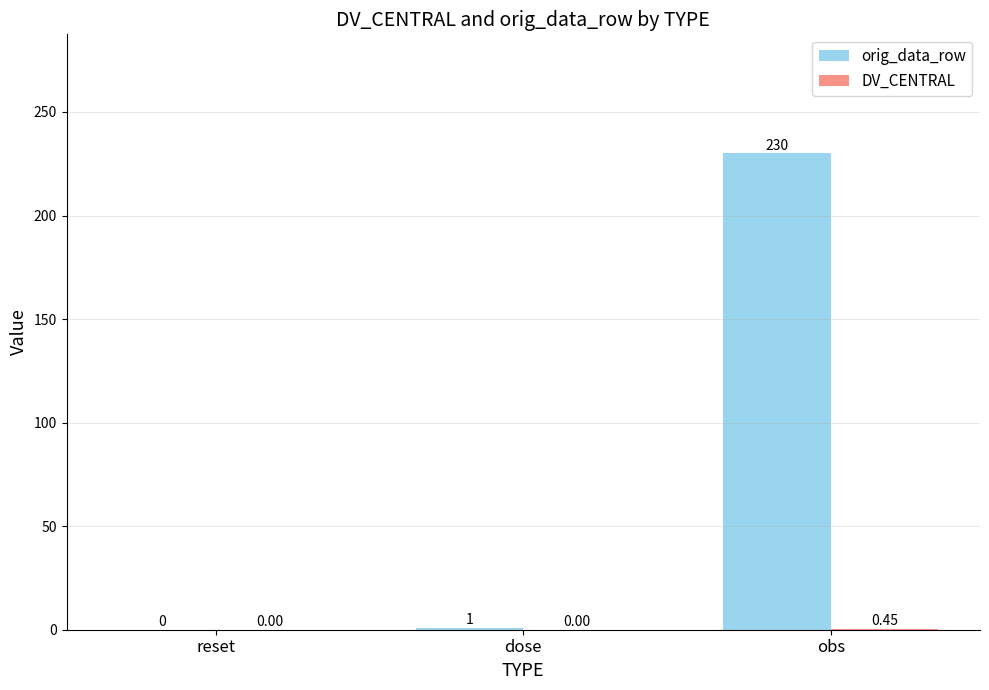

Count the number of categories in the chart.

3